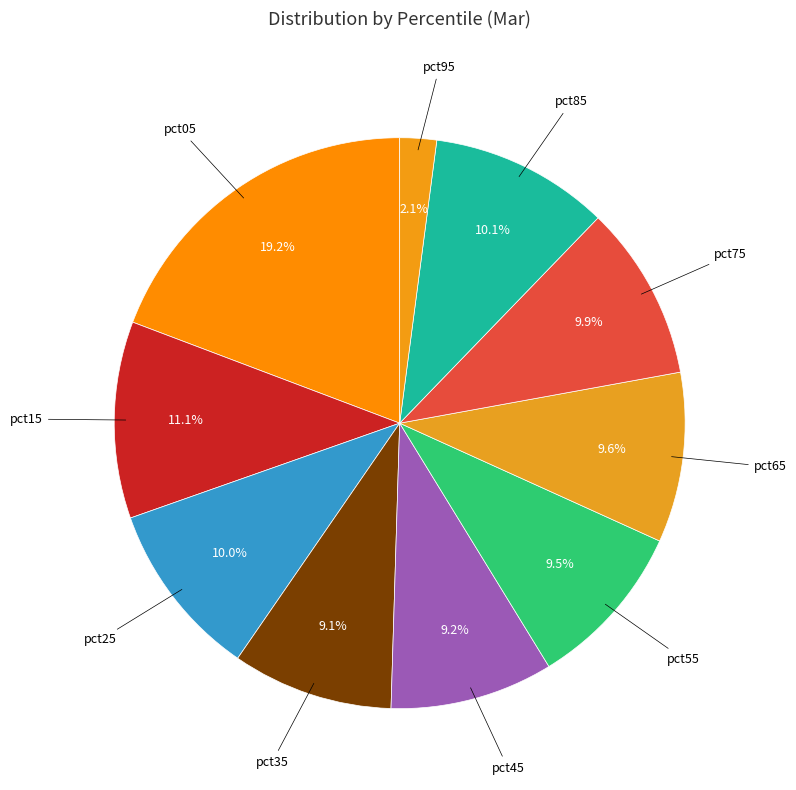

What portion of the pie excludes pct95?

97.9%